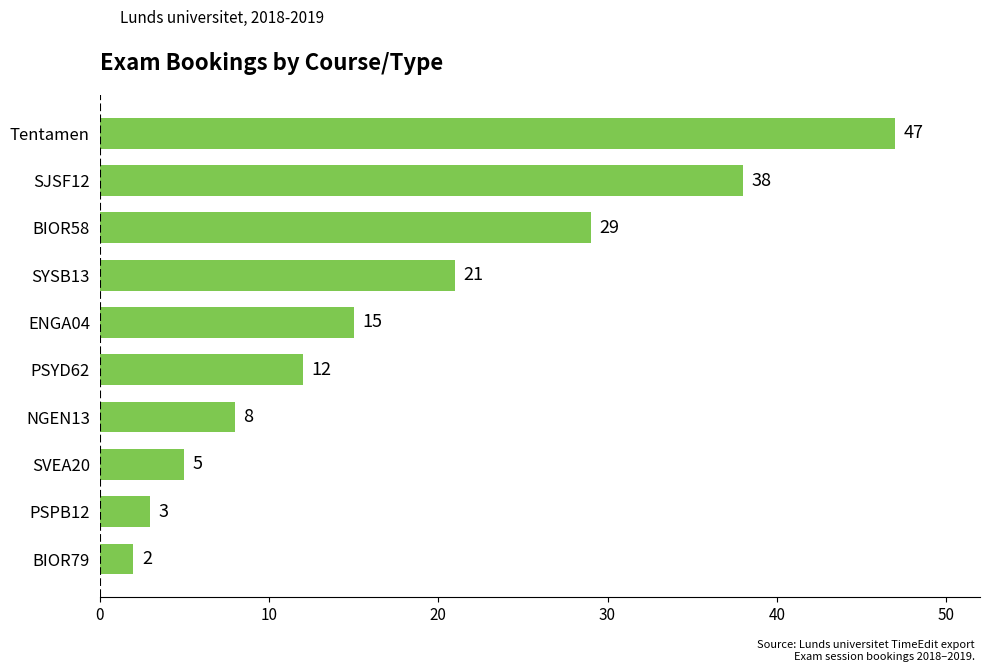

Reading top to bottom, extract all data points from this chart.

47	38	29	21	15	12	8	5	3	2